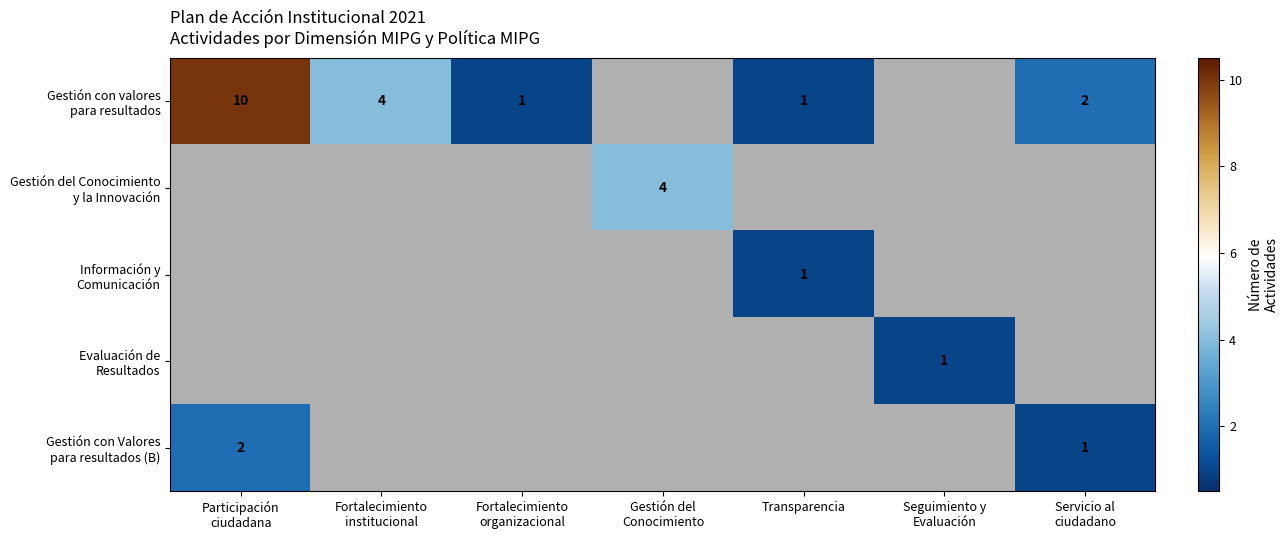

Rank the categories by Información y Comunicación value from lowest to highest.

Participación ciudadana, Fortalecimiento institucional, Fortalecimiento organizacional, Gestión del Conocimiento, Transparencia, Seguimiento y Evaluación, Servicio al ciudadano